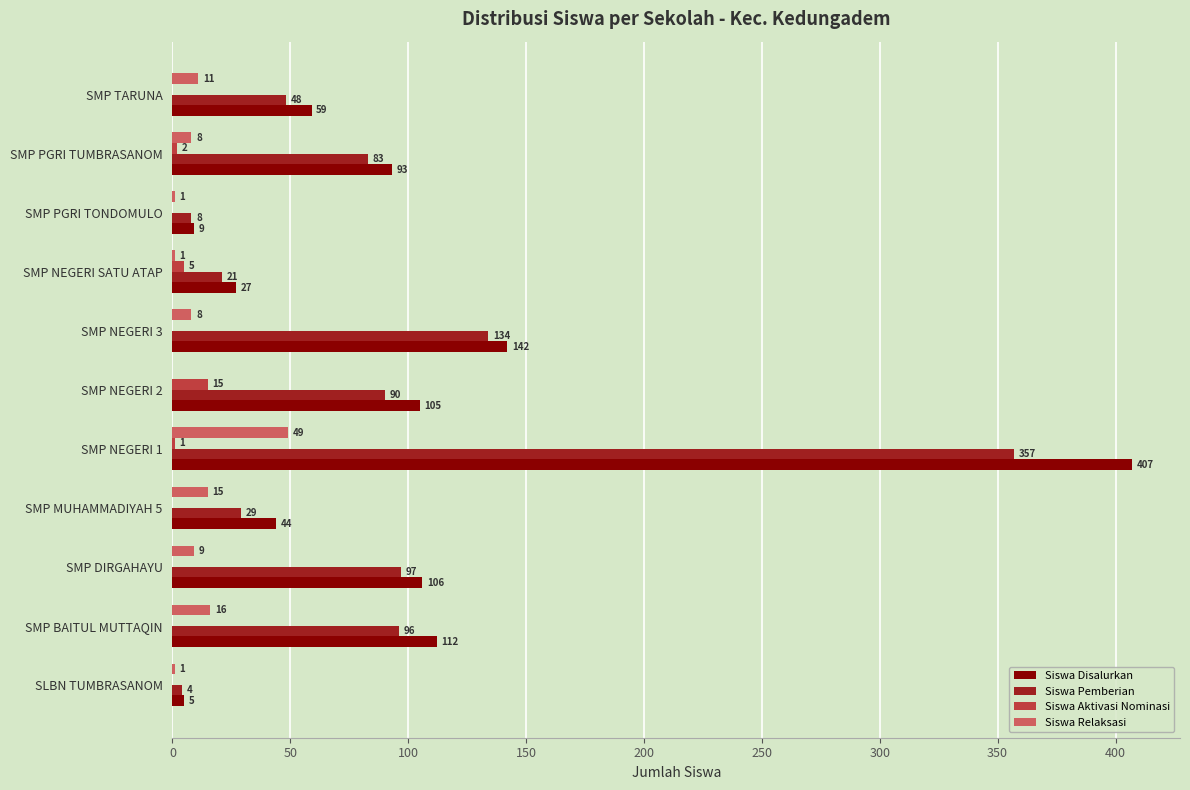

At which category is the sum across all series the highest?

SMP NEGERI 1